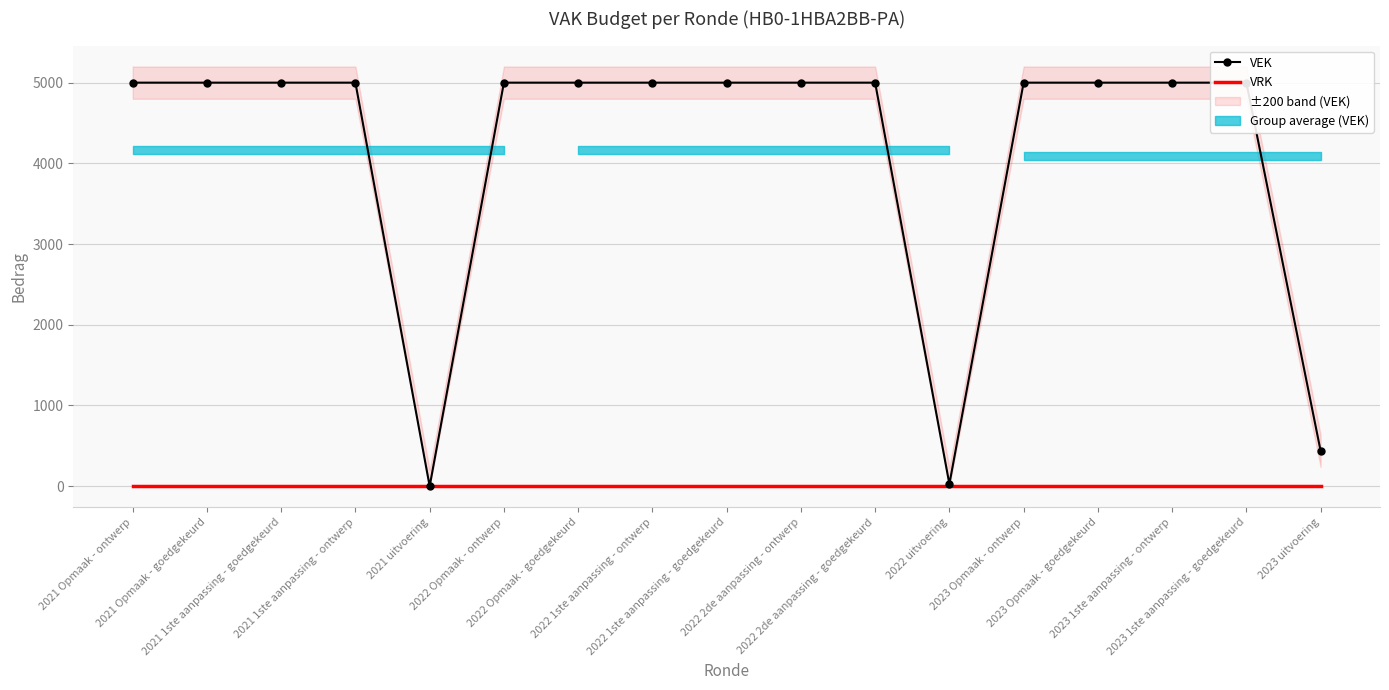

How many data points does each series have?

17